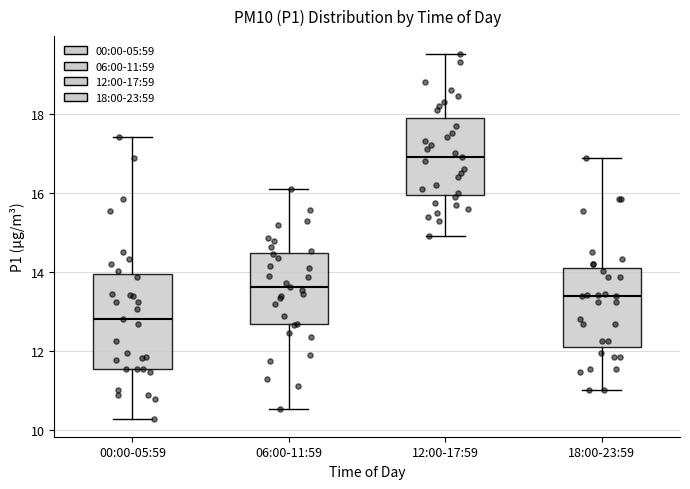

Reading left to right, transcribe this box plot: for each box, give where its median line is, the range the box spans, and where its two whiskers end, as read against the y-axis. The values are not printed on the chart, so give them approximately, as read against the axis.

00:00-05:59: median 12.8, box 11.6 to 14.0, whiskers 10.4 to 17.4
06:00-11:59: median 13.6, box 12.6 to 14.4, whiskers 10.6 to 16.2
12:00-17:59: median 17.0, box 16.0 to 18.0, whiskers 15.0 to 19.6
18:00-23:59: median 13.4, box 12.2 to 14.2, whiskers 11.0 to 16.8